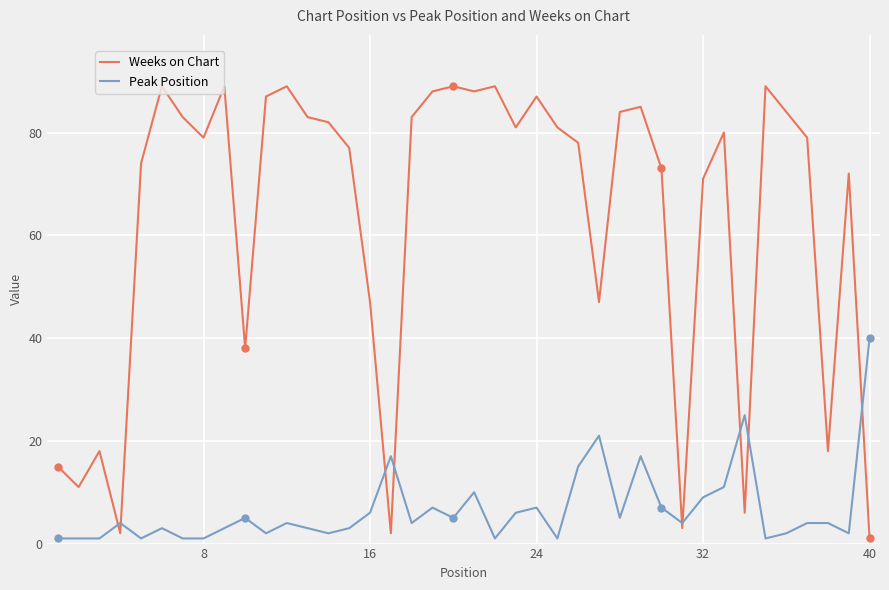

At how many categories does at least one series exceed 39?

31